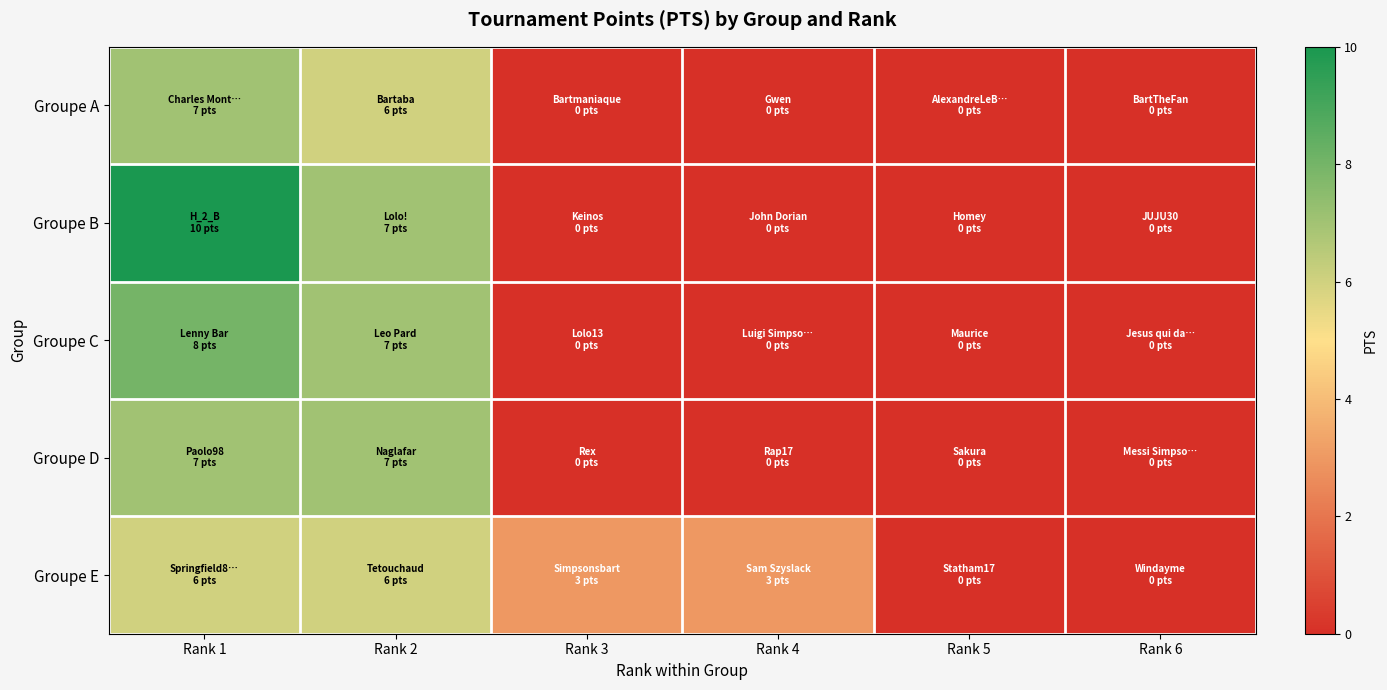

At how many categories does at least one series exceed 0?

4